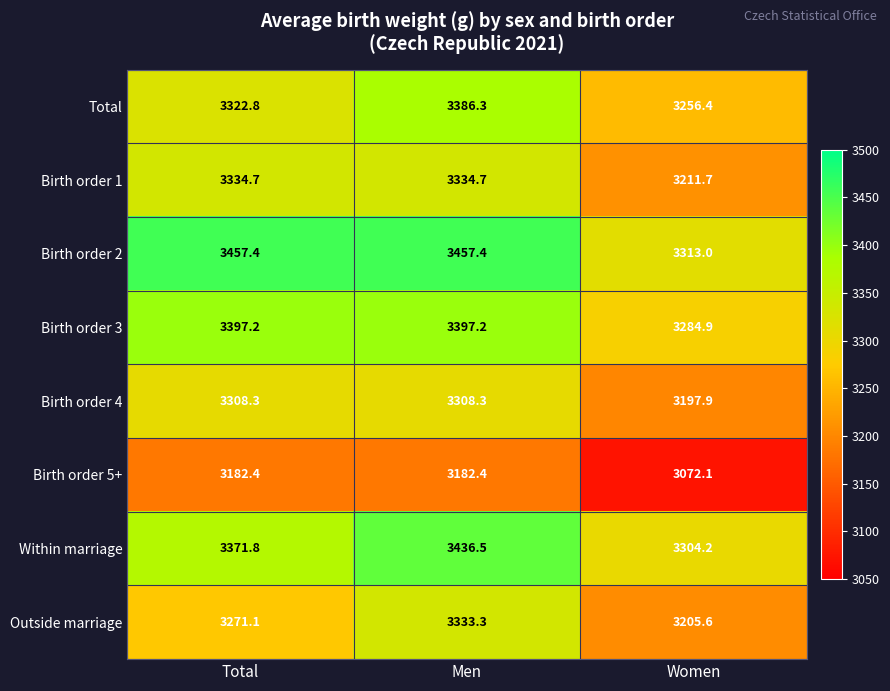

Reading left to right, extract all data points from this chart.

Total: Total=3322.8	Men=3386.3	Women=3256.4
Birth order 1: Total=3334.7	Men=3334.7	Women=3211.7
Birth order 2: Total=3457.4	Men=3457.4	Women=3313.0
Birth order 3: Total=3397.2	Men=3397.2	Women=3284.9
Birth order 4: Total=3308.3	Men=3308.3	Women=3197.9
Birth order 5+: Total=3182.4	Men=3182.4	Women=3072.1
Within marriage: Total=3371.8	Men=3436.5	Women=3304.2
Outside marriage: Total=3271.1	Men=3333.3	Women=3205.6